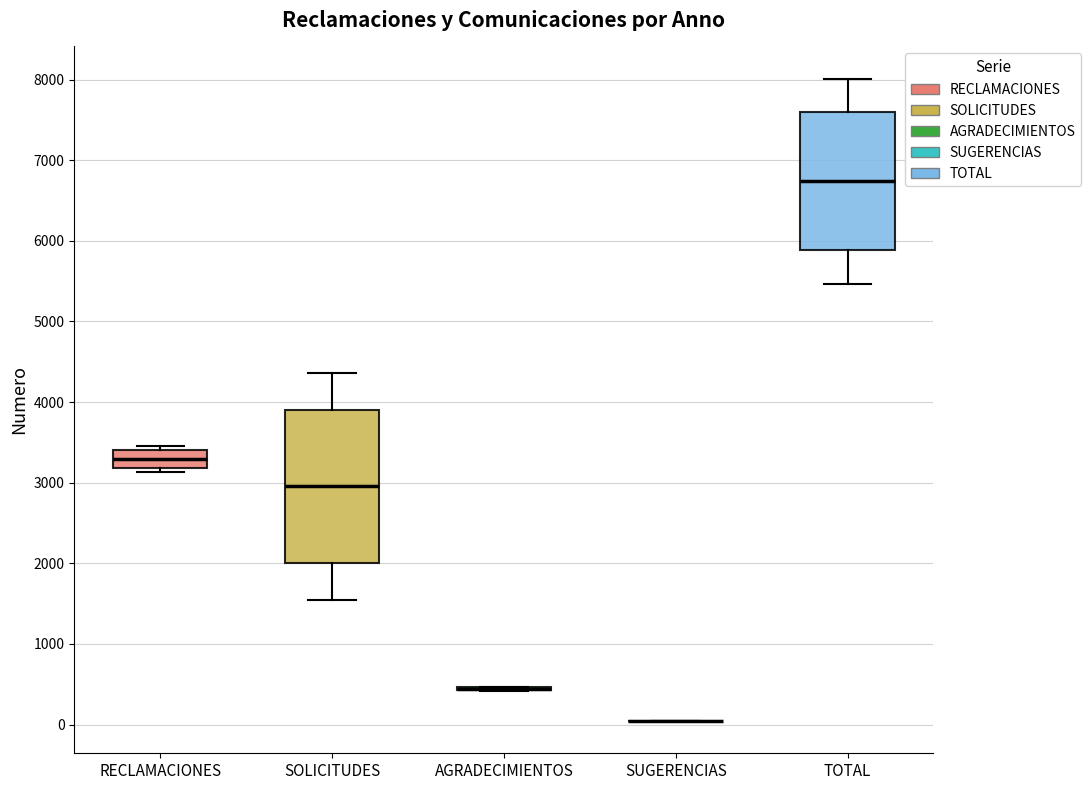

Reading left to right, transcribe this box plot: for each box, give where its median line is, the range the box spans, and where its two whiskers end, as read against the y-axis. The values are not printed on the chart, so give them approximately, as read against the axis.

RECLAMACIONES: median 3300, box 3200 to 3400, whiskers 3100 to 3500
SOLICITUDES: median 3000, box 2000 to 3900, whiskers 1500 to 4400
AGRADECIMIENTOS: box collapsed to a line at 400, whiskers 400 to 500
SUGERENCIAS: box collapsed to a line at 0, whiskers 0 to 0
TOTAL: median 6700, box 5900 to 7600, whiskers 5500 to 8000